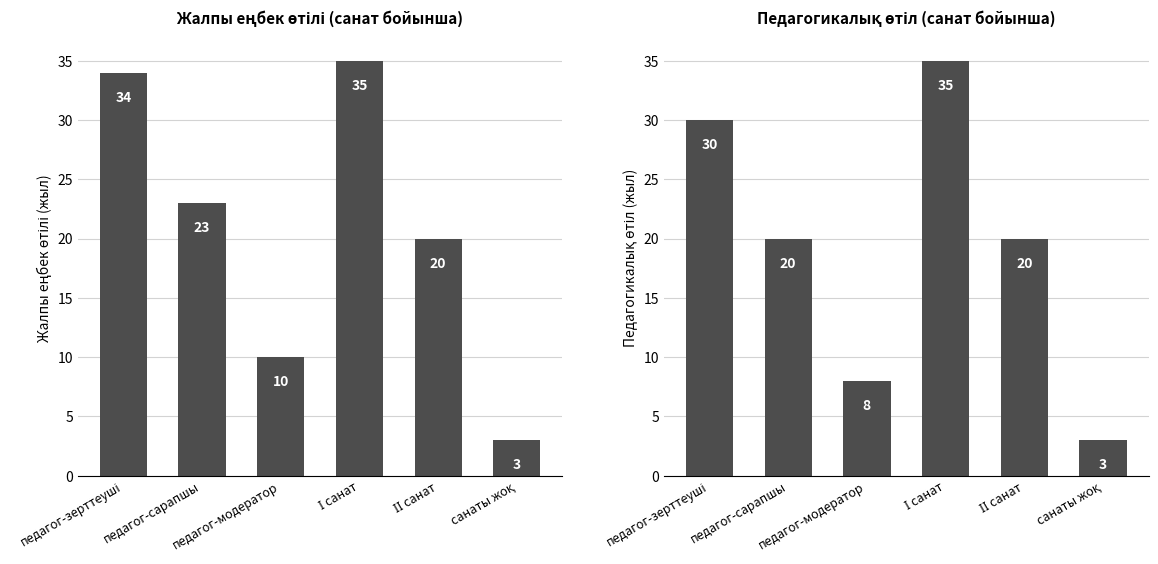

What is the minimum value shown in the chart?

3